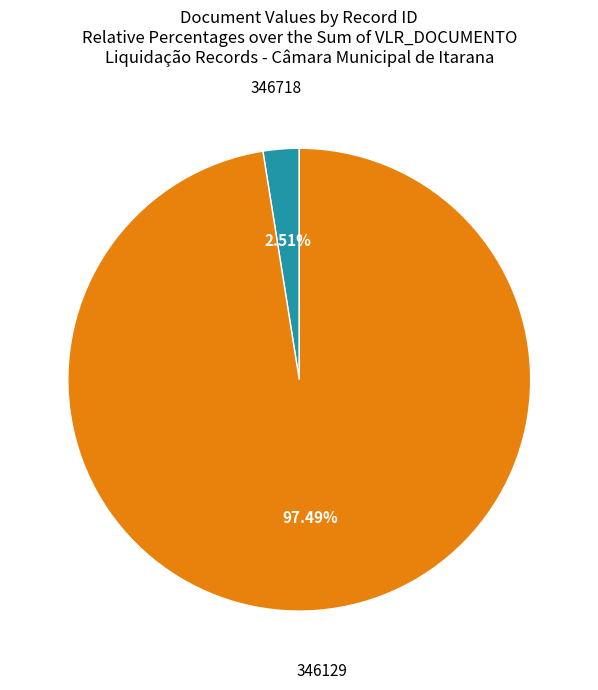

Is there any slice that represents more than half of the pie?

Yes